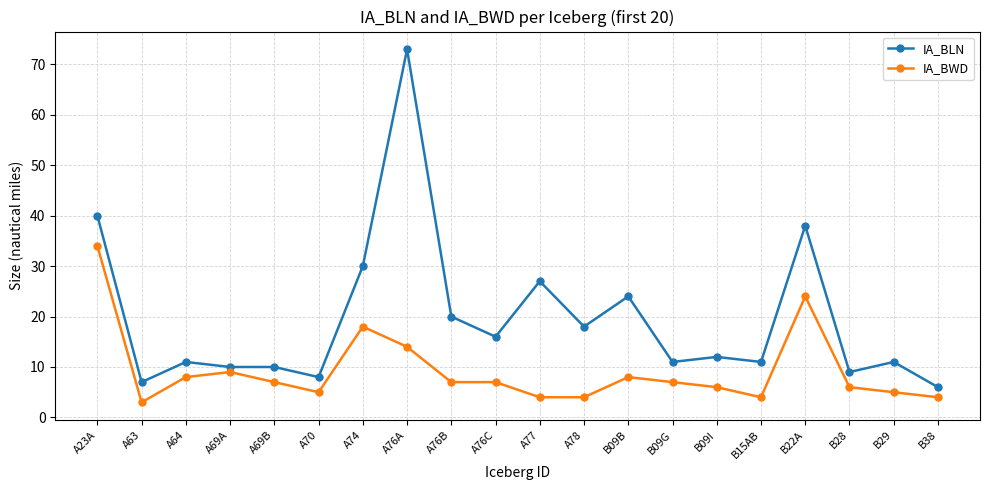

What is the spread (max minus min) of values at B15AB?

7